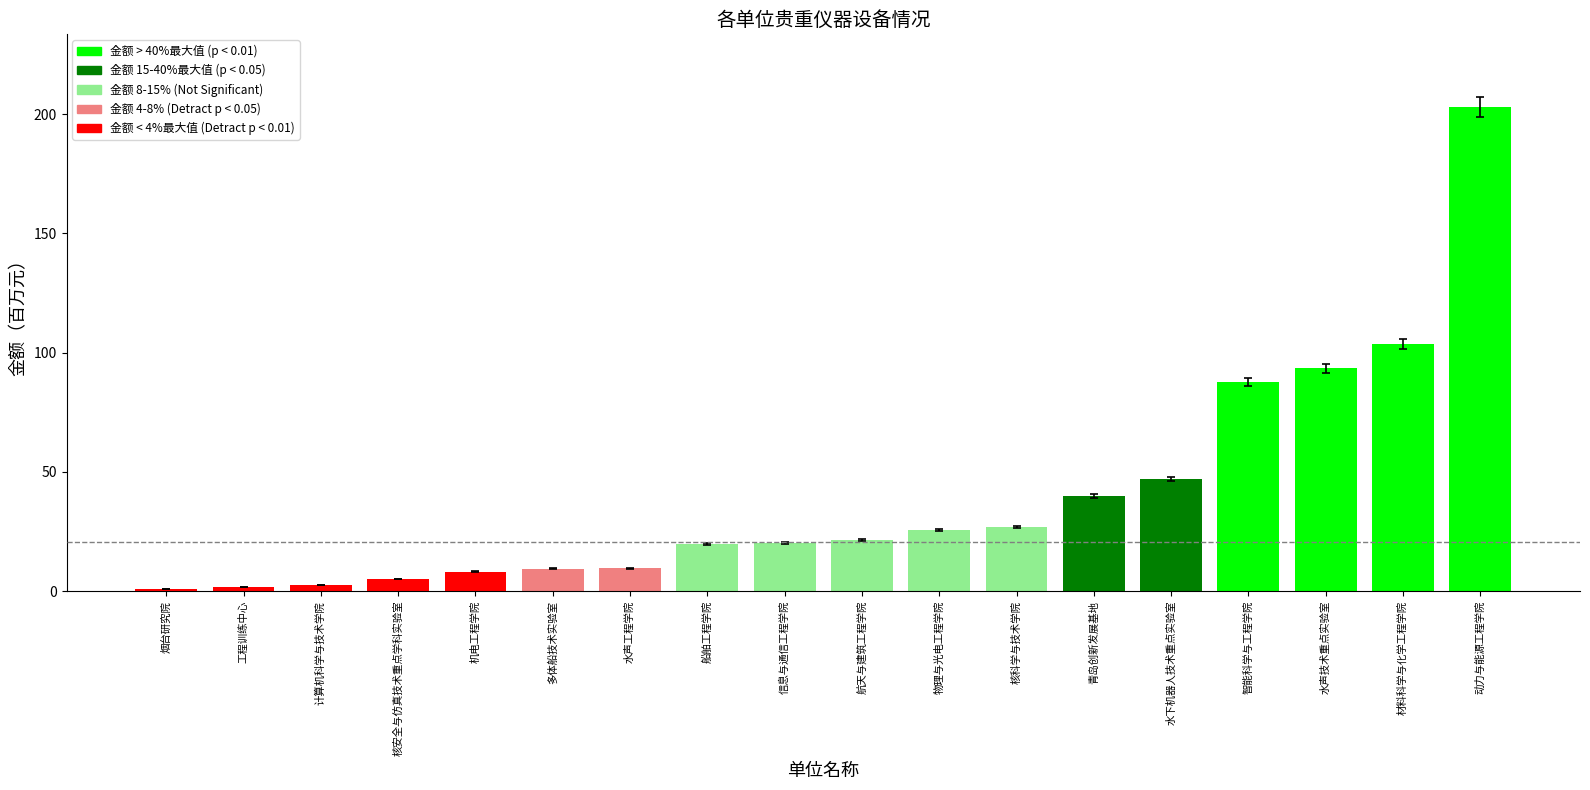

At which label is the value closest to 101?

材料科学与化学工程学院